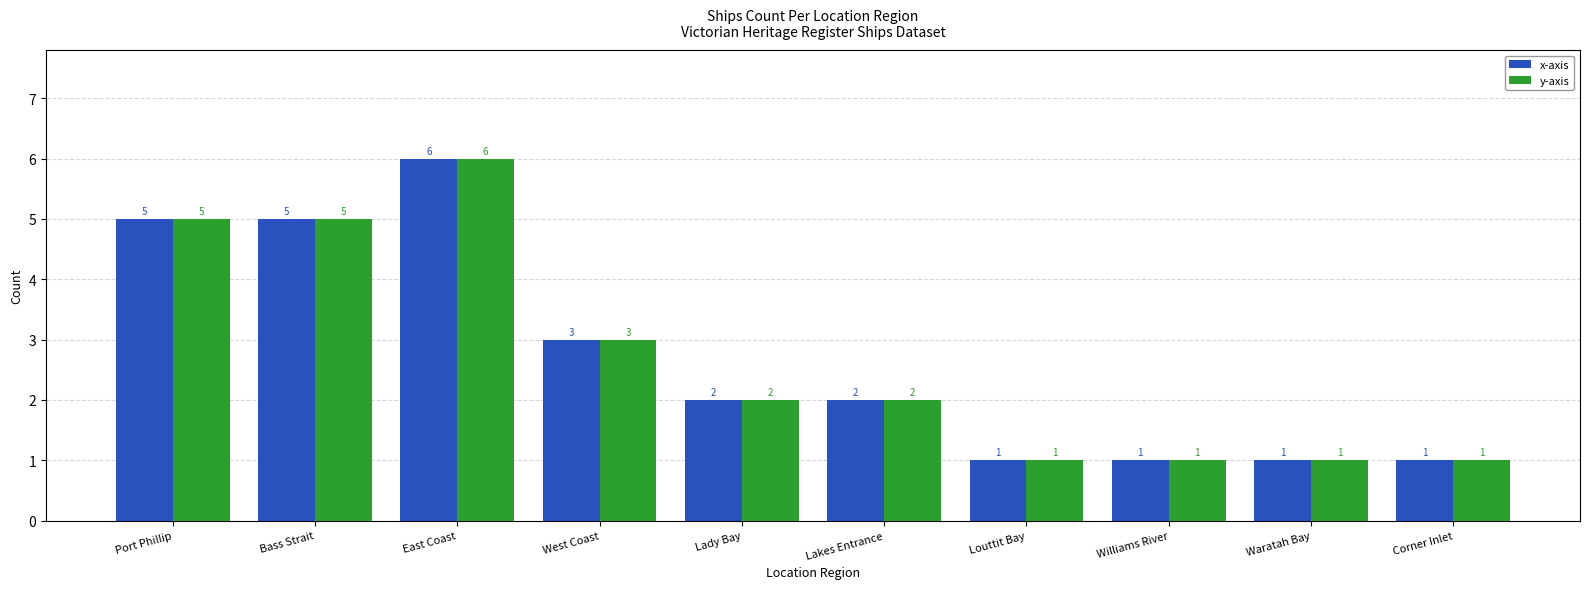

What is the label of the 10th bar from the left?

Corner Inlet